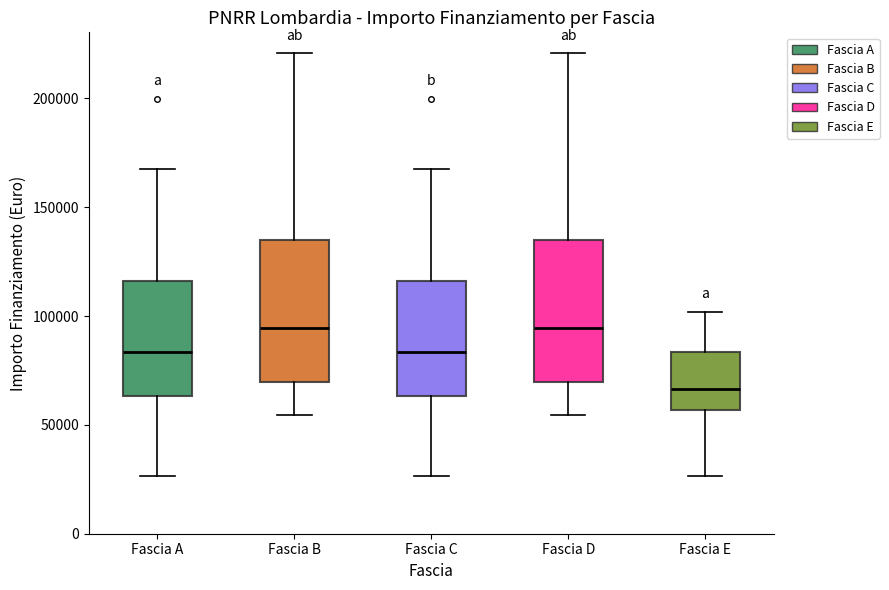

Reading left to right, transcribe this box plot: for each box, give where its median line is, the range the box spans, and where its two whiskers end, as read against the y-axis. The values are not printed on the chart, so give them approximately, as read against the axis.

Fascia A: median 85000, box 65000 to 115000, whiskers 25000 to 170000
Fascia B: median 95000, box 70000 to 135000, whiskers 55000 to 220000
Fascia C: median 85000, box 65000 to 115000, whiskers 25000 to 170000
Fascia D: median 95000, box 70000 to 135000, whiskers 55000 to 220000
Fascia E: median 65000, box 55000 to 85000, whiskers 25000 to 100000